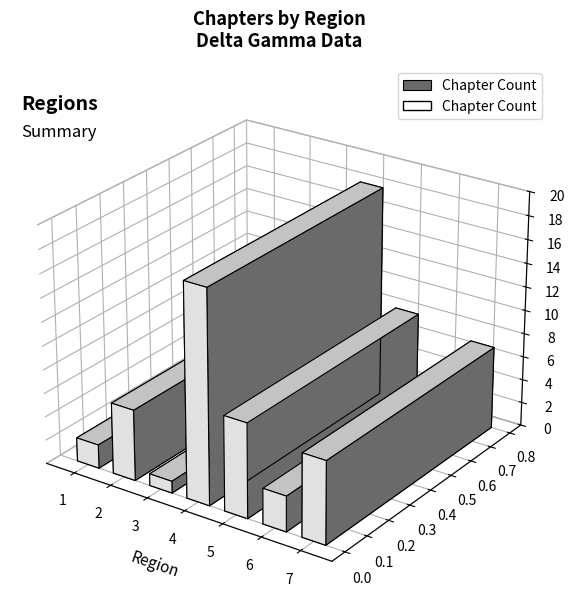

At which label is the value closest to 9?

5